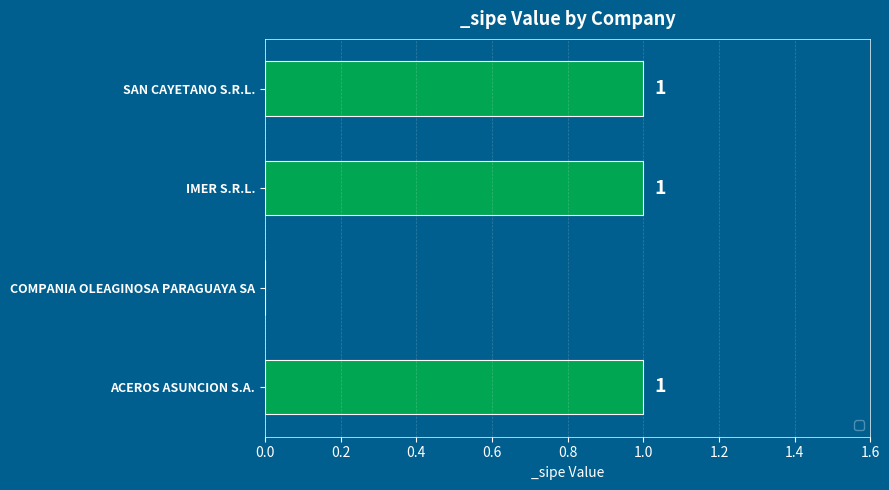

Between COMPANIA OLEAGINOSA PARAGUAYA SA and IMER S.R.L., which is larger?

IMER S.R.L.